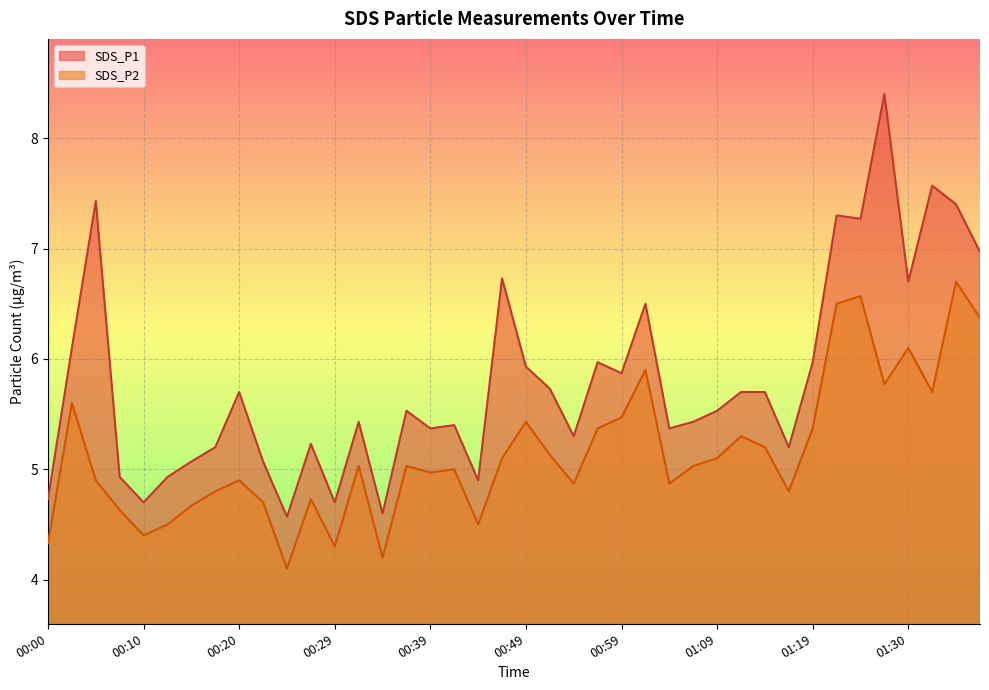

In SDS_P2, how many points are lower than both neighbors (excluding endpoints)?

11